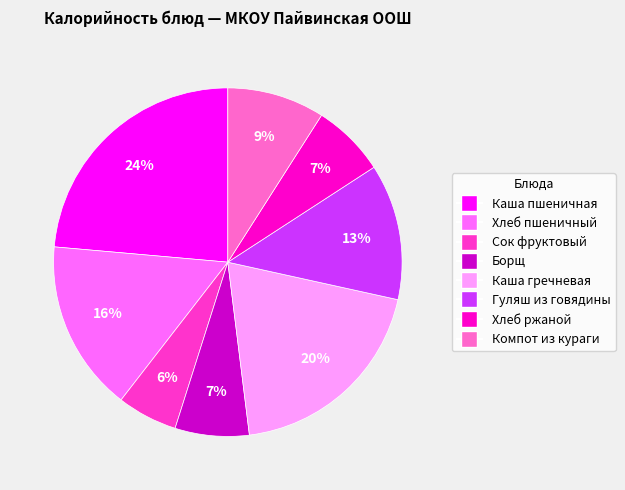

Is there a majority slice in this chart?

No